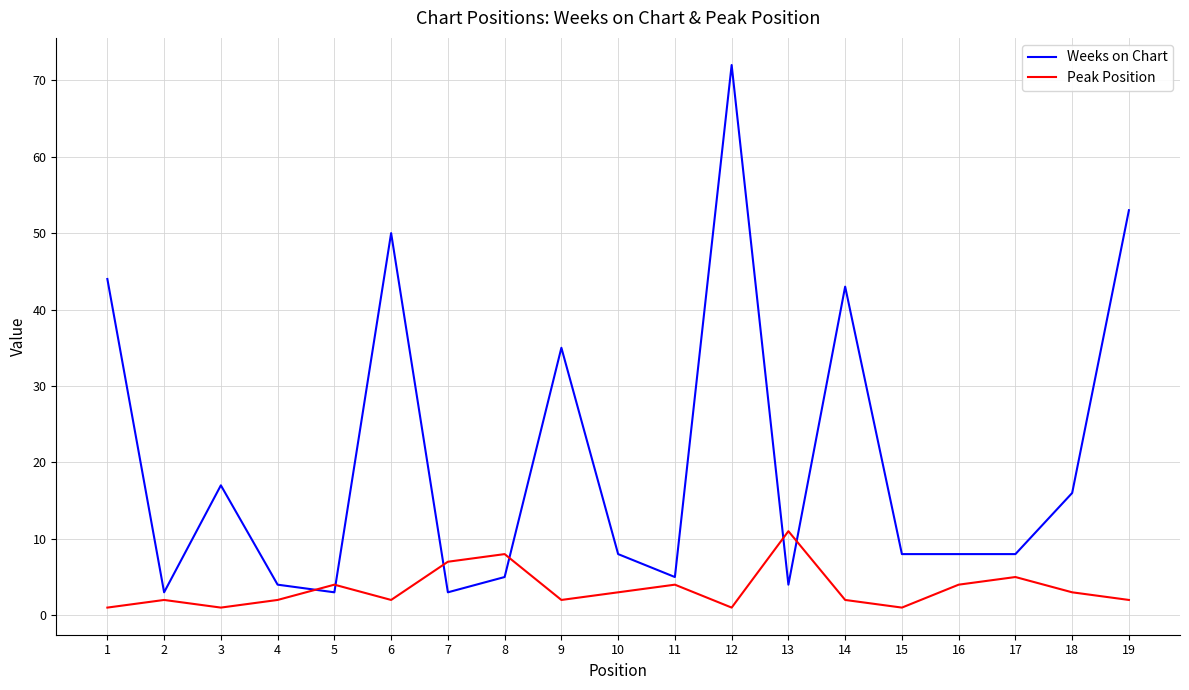

At which category is the sum across all series the highest?

12